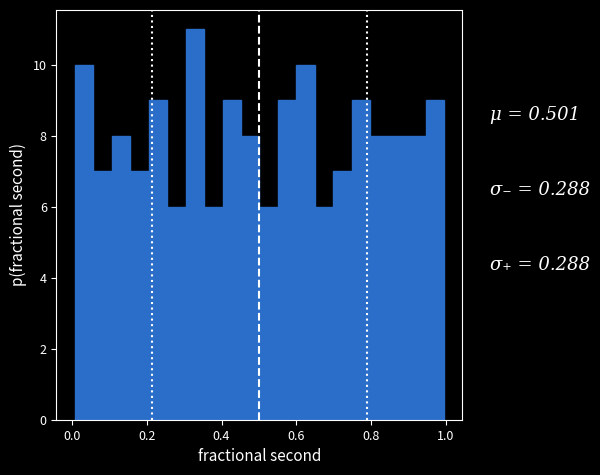

Around what value on the x-axis is the tallest bar? Give the approximate position of its centre, as read against the axis.

0.32